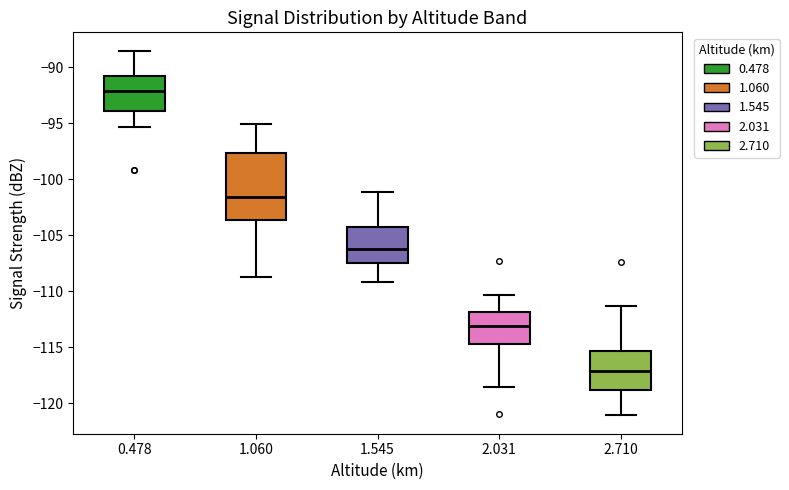

Which box has the lowest median line?

2.710